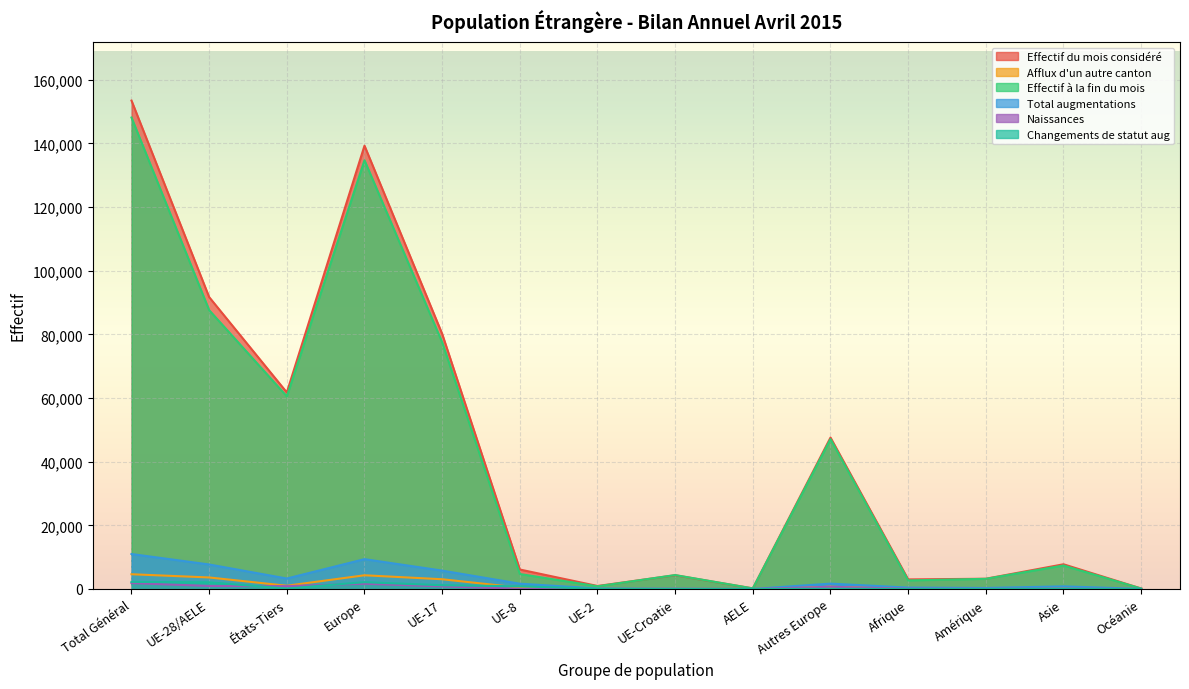

At which category does Afflux d'un autre canton reach its first local peak?

Europe